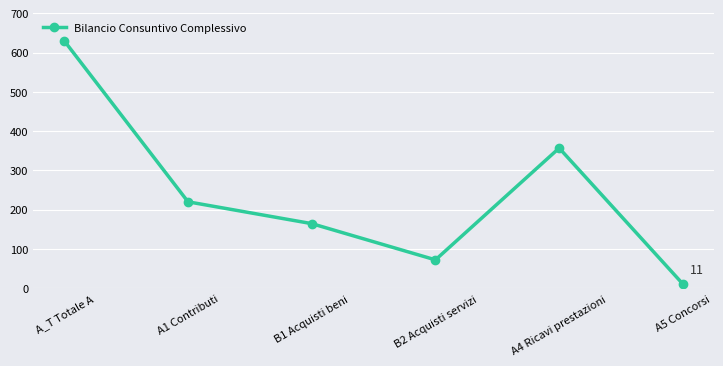

What is the label of the 2nd point from the left?

A1 Contributi